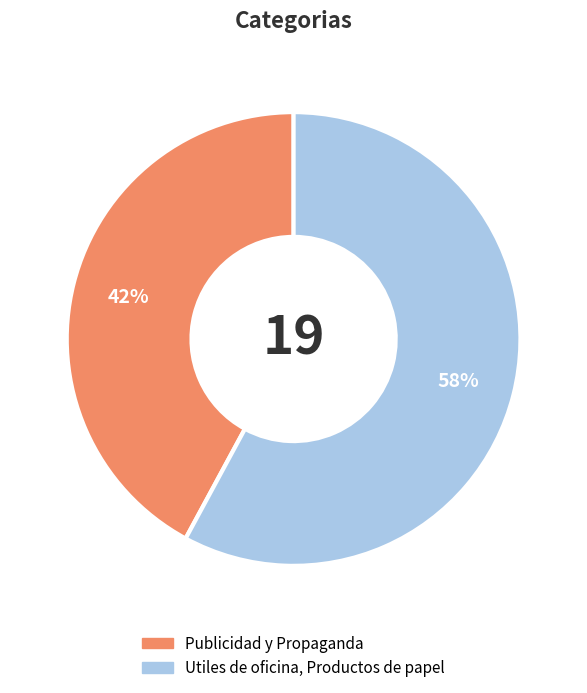

What is the ratio of the value at Utiles de oficina, Productos de papel to the value at Publicidad y Propaganda?

1.4